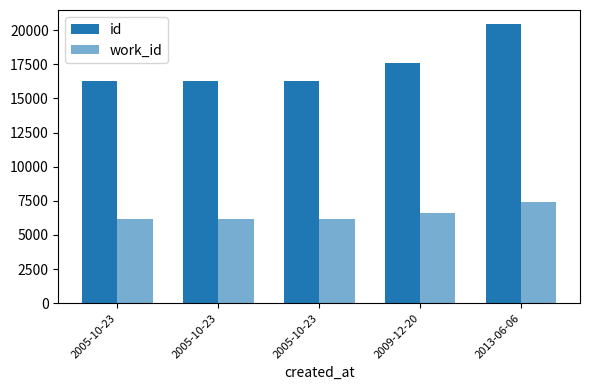

How many bars are there in each group?

2